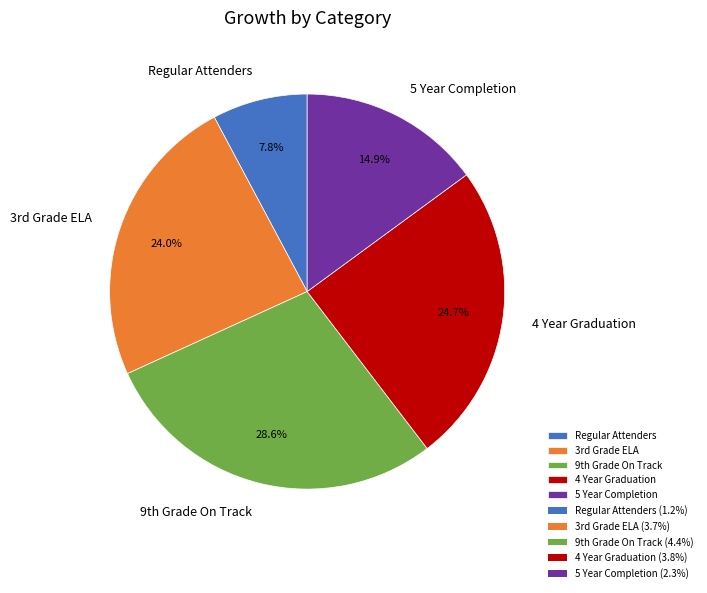

What is the ratio of the value at Regular Attenders to the value at 5 Year Completion?

0.5